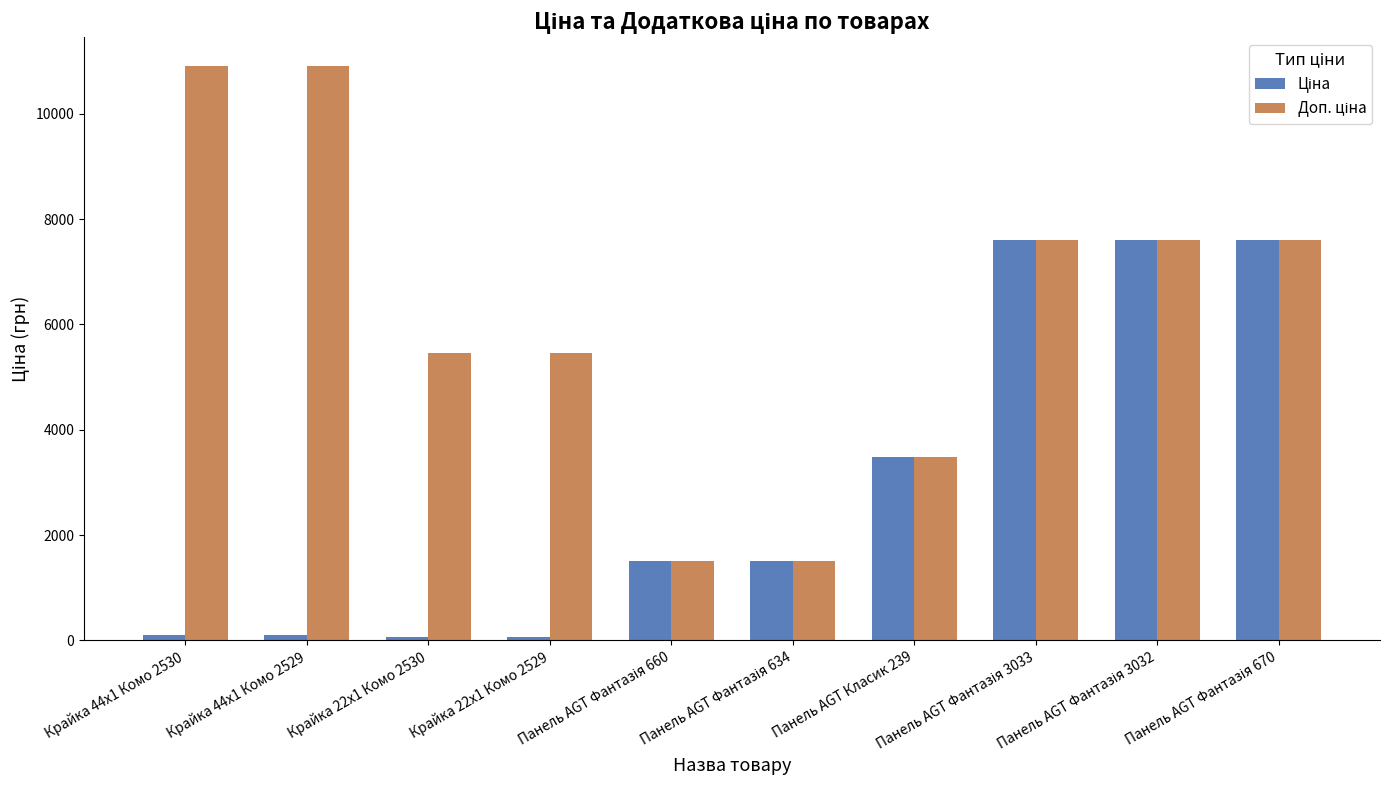

What is the greatest value displayed?

10903.0